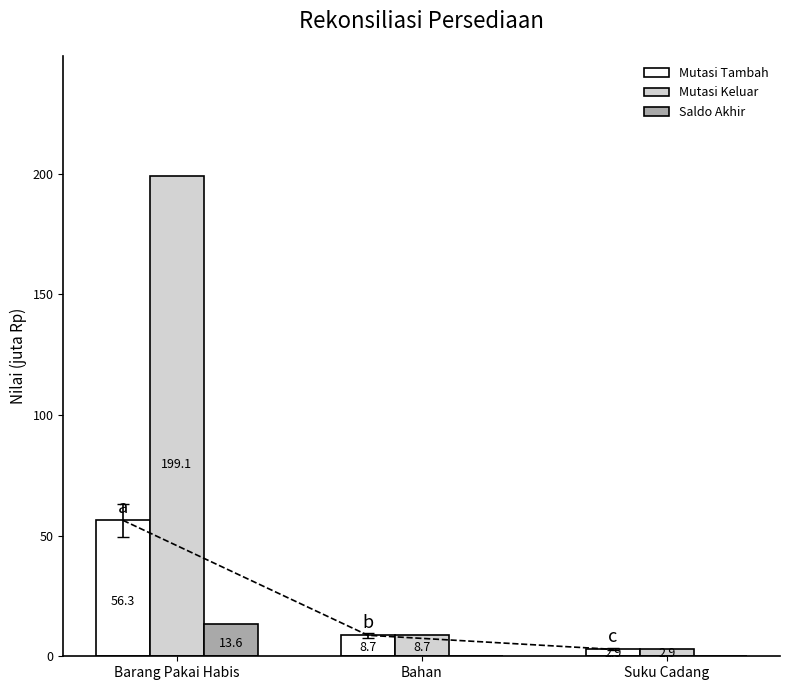

Which series has the largest range (max minus min)?

Mutasi Keluar